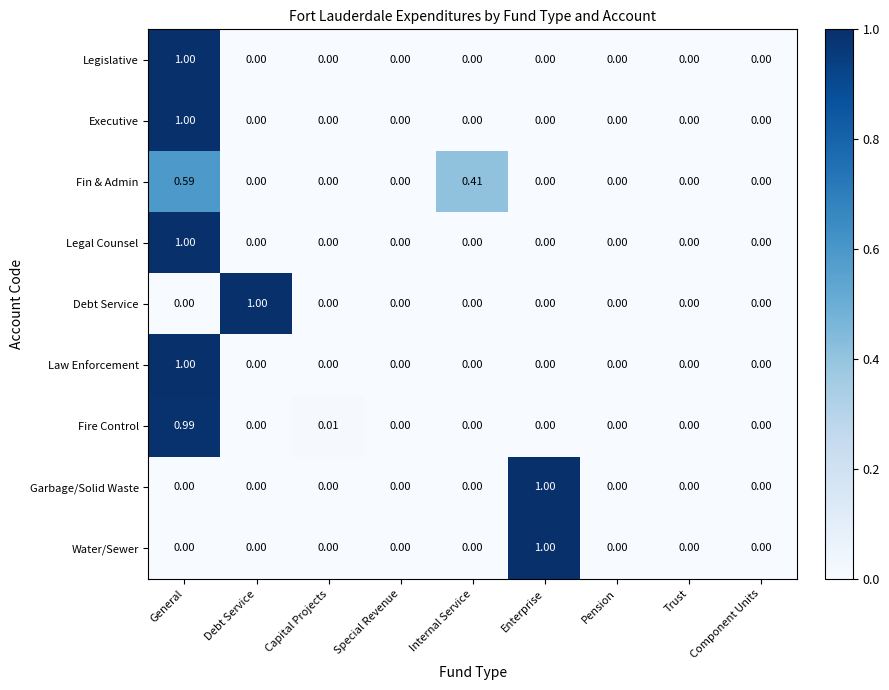

Between Debt Service and Trust, which series saw the biggest shift?

Debt Service